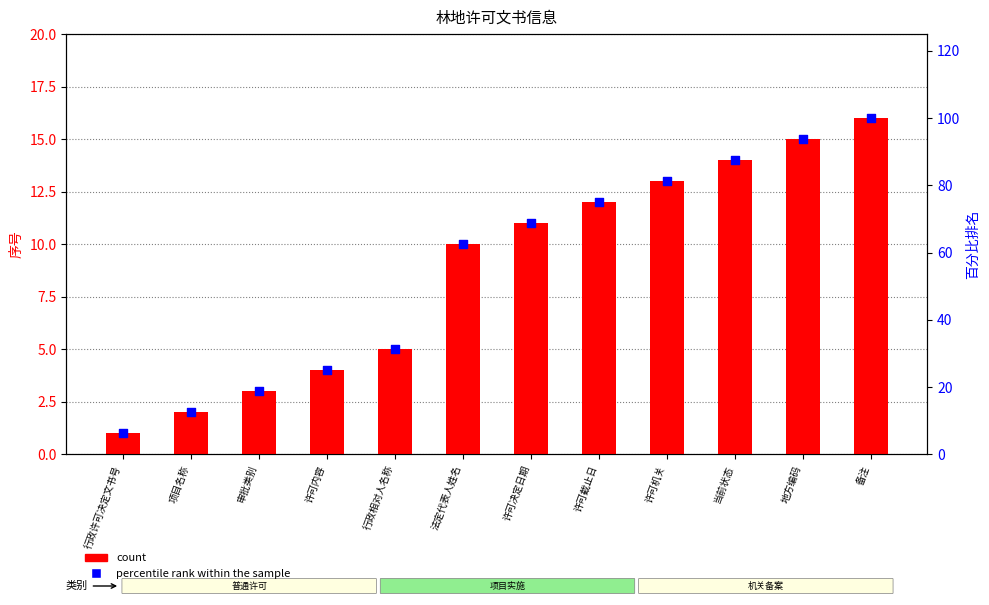

Which series reaches the maximum Y coordinate?

percentile rank within the sample